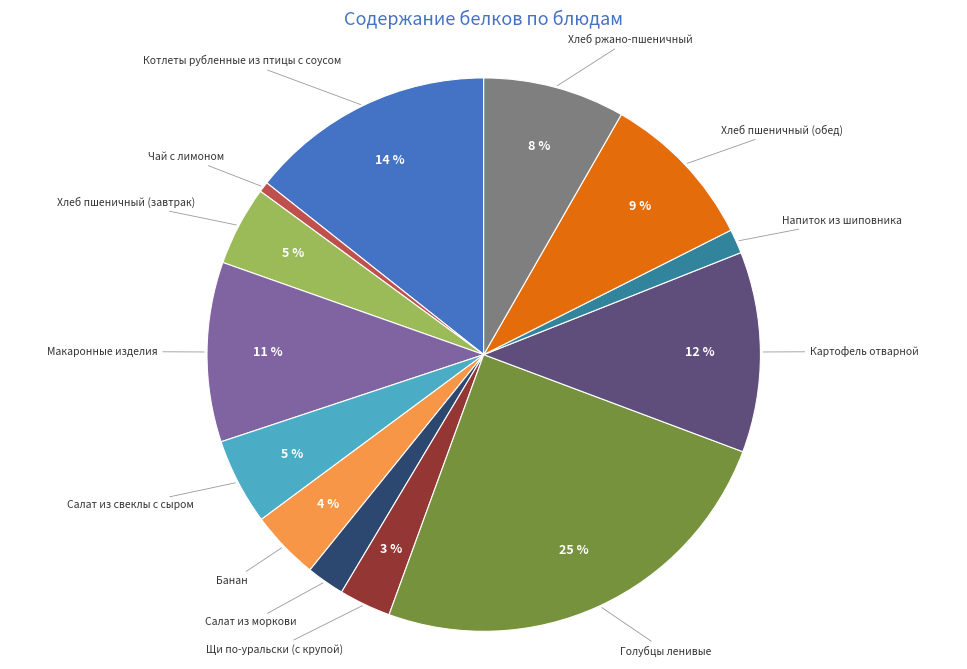

Is Котлеты рубленные из птицы с соусом the majority of the pie?

No